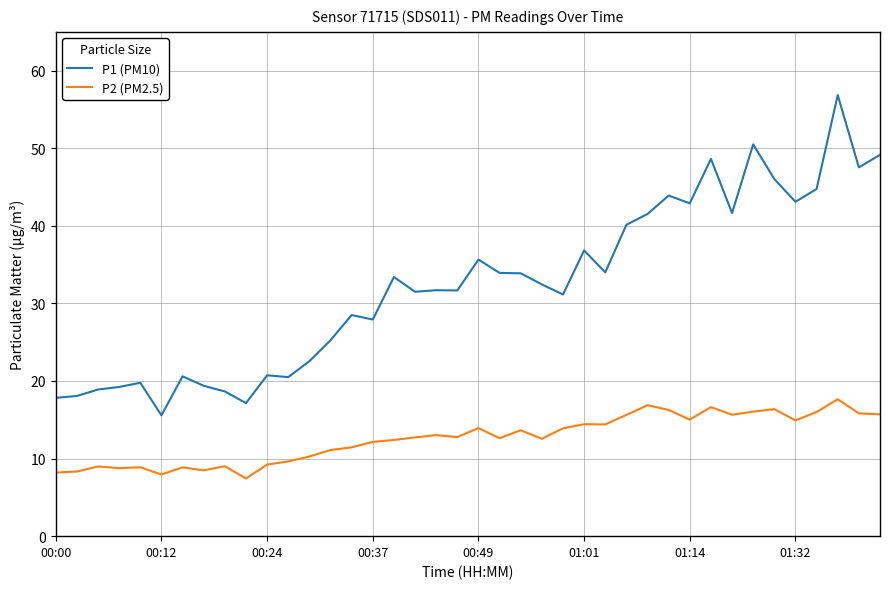

Rank the series by their maximum value, from highest to lowest.

P1 (PM10), P2 (PM2.5)